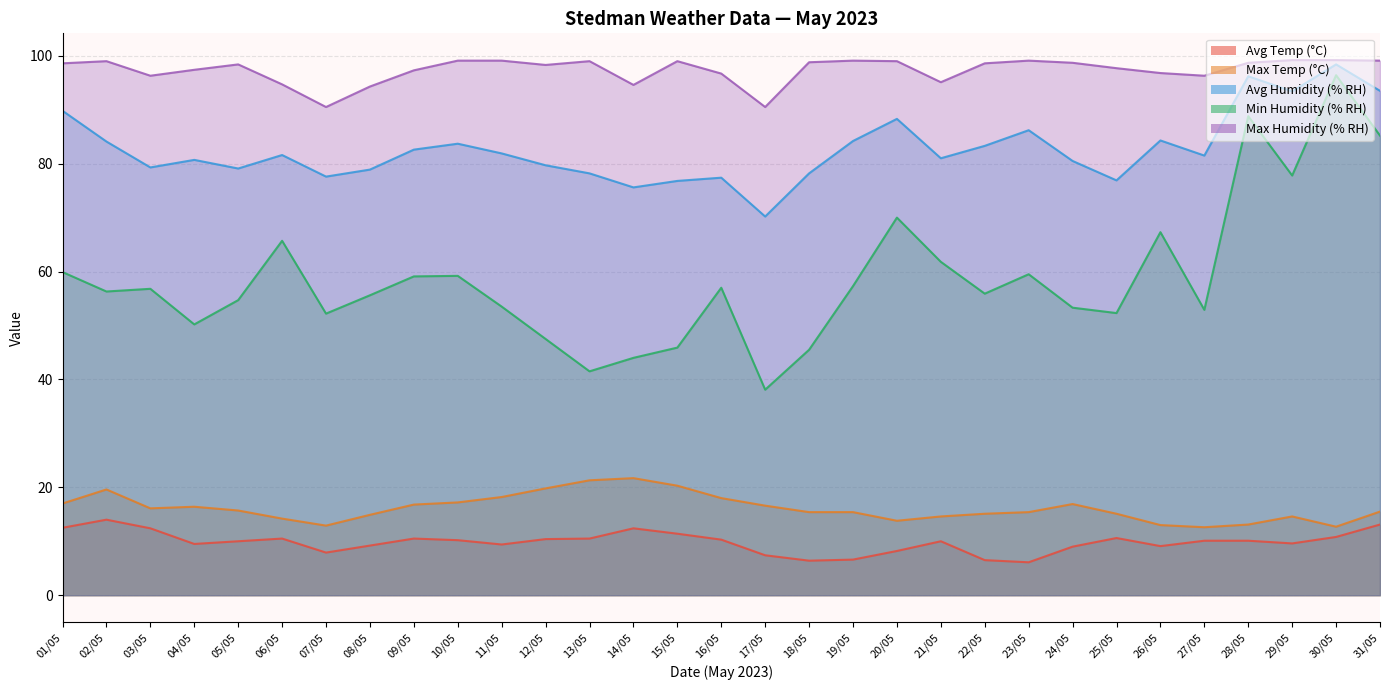

At how many categories does at least one series exceed 56?

31